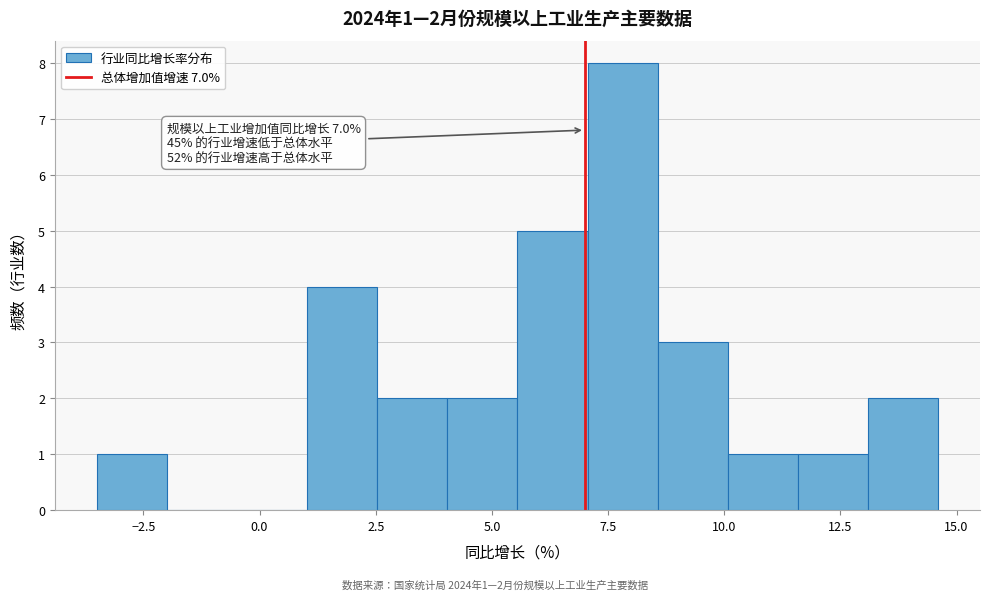

Read against the x-axis, roughly where is the centre of the tallest bar?

8.0